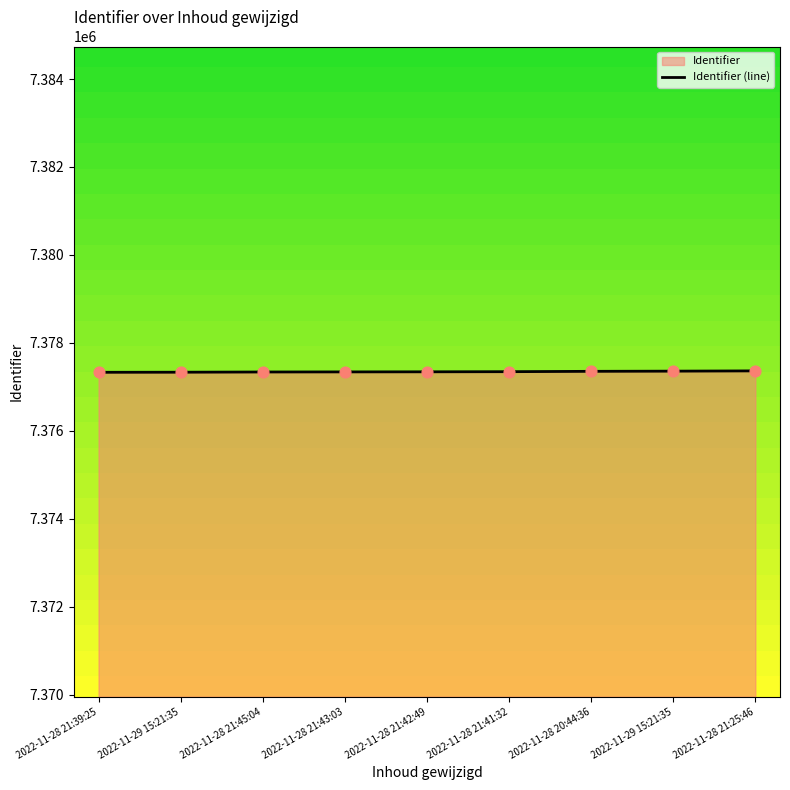

What is the change in value from 2022-11-28 21:42:49 to 2022-11-28 21:25:46?

+21